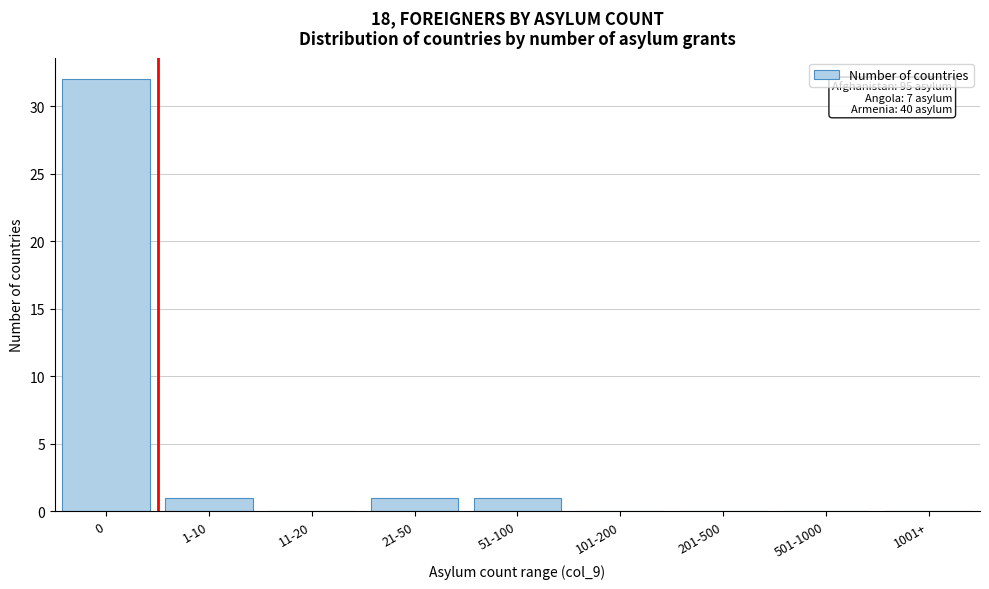

Reading left to right, list all the values displayed in this chart.

0=32	1-10=1	11-20=0	21-50=1	51-100=1	101-200=0	201-500=0	501-1000=0	1001+=0